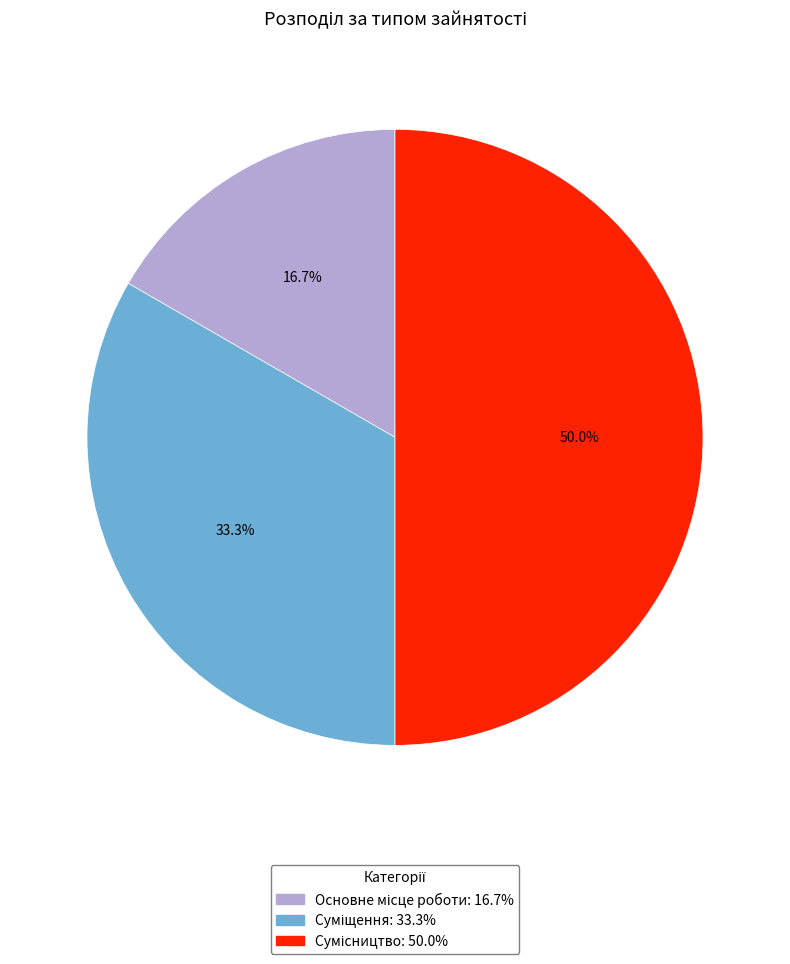

The Суміщення slice represents 33% of the pie. True or false?

True